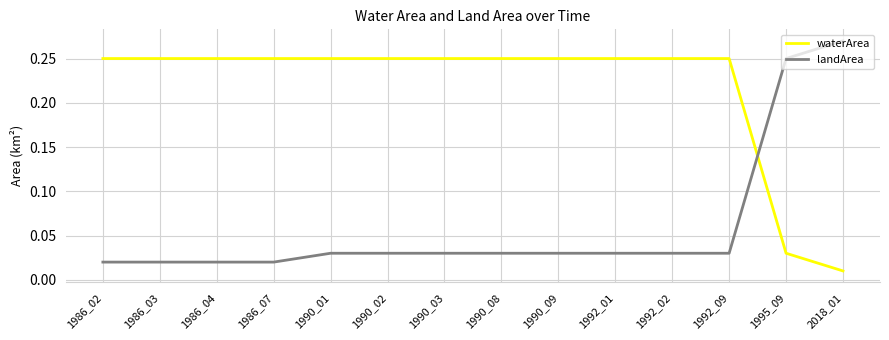

Rank the series by their average value, from lowest to highest.

landArea, waterArea